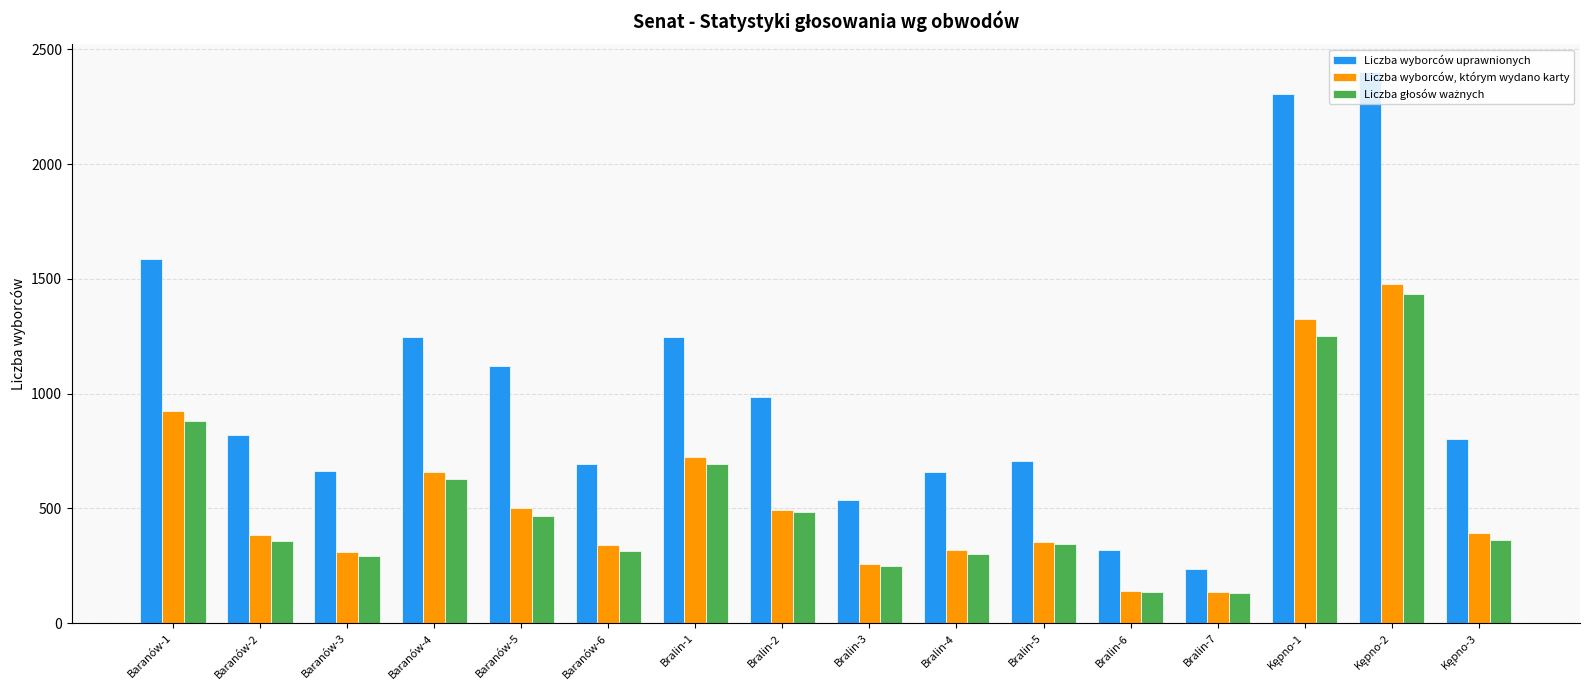

What is the total value across all series at Baranów-3?

1268